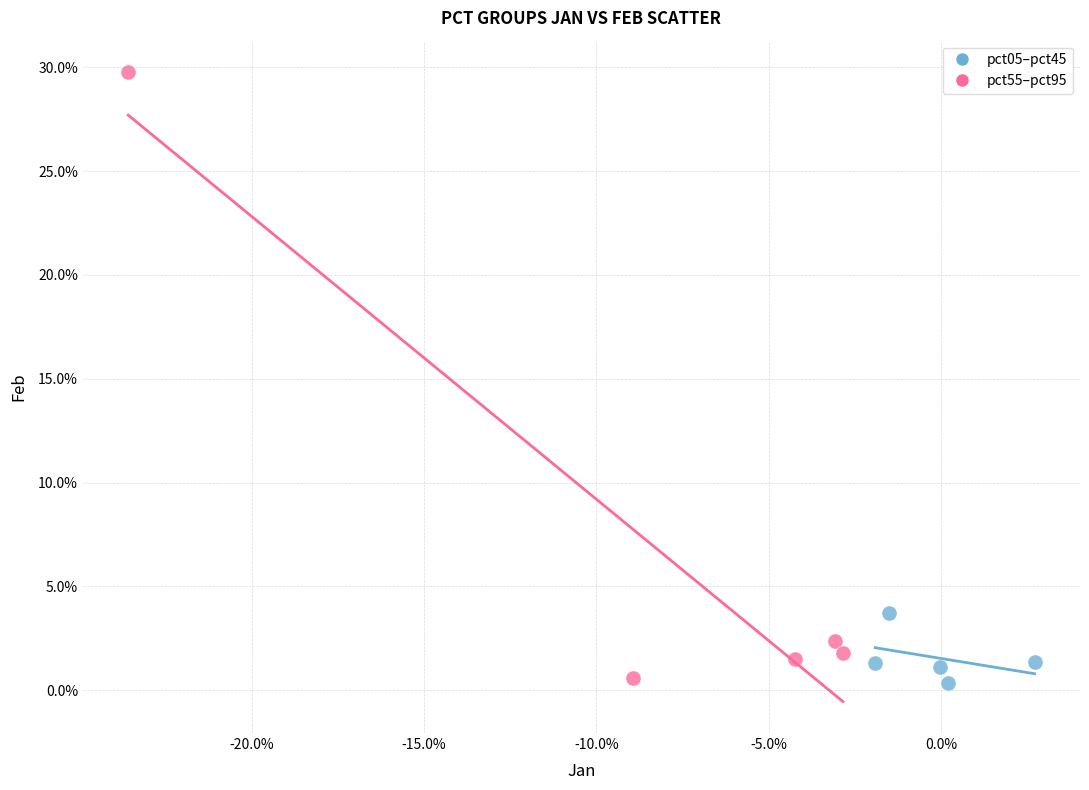

What are all the series names shown in the legend?

pct05–pct45, pct55–pct95